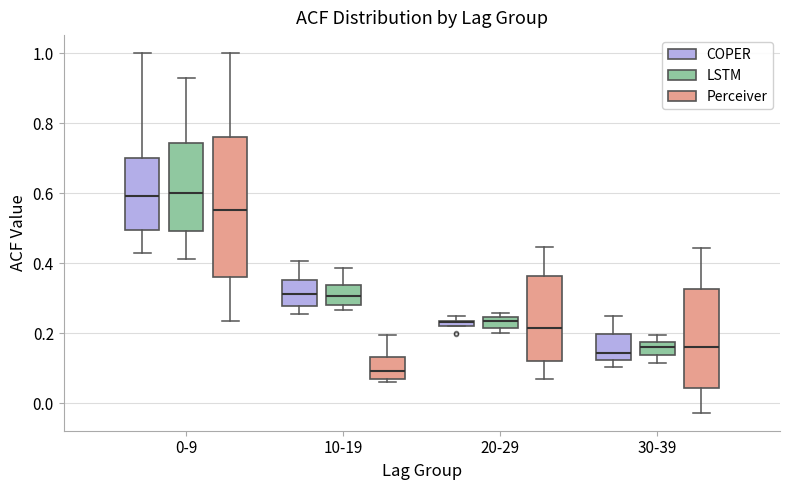

Where is the upper edge of the box for 20-29 (LSTM) on the y-axis? The values are not printed on the chart, so give them approximately, as read against the axis.

0.24